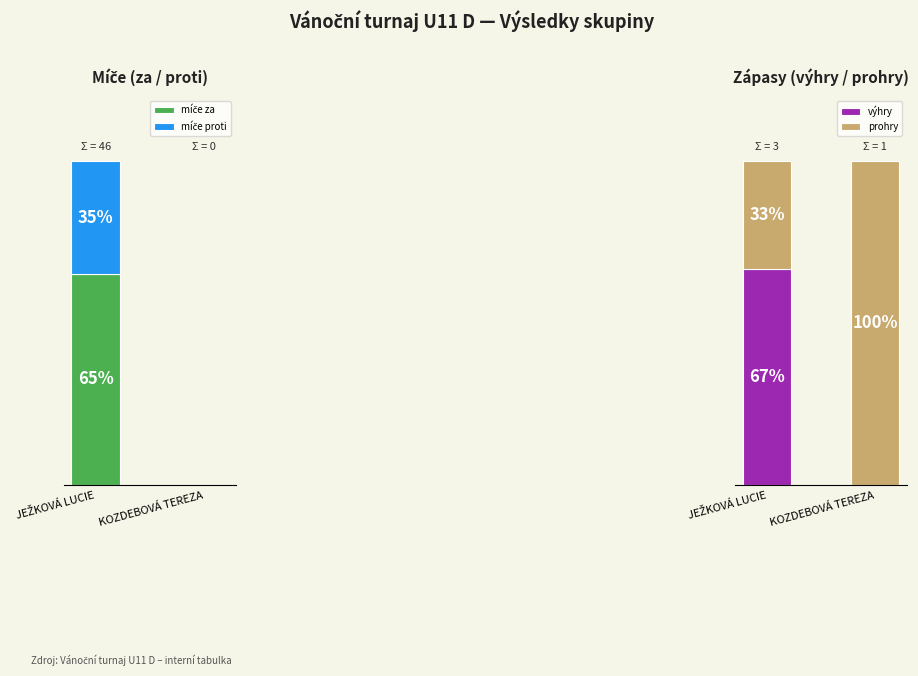

Which label corresponds to the largest value in the chart?

KOZDEBOVÁ TEREZA